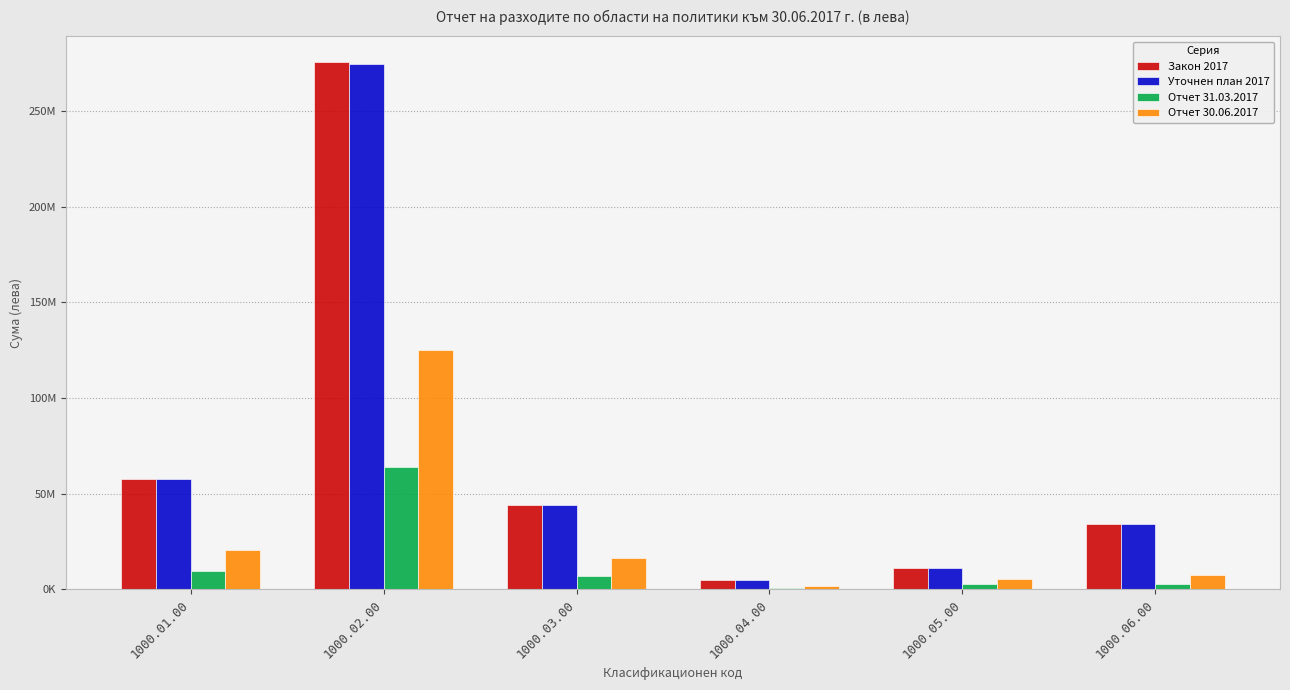

Rank the series at 1000.02.00 from highest to lowest value.

Закон 2017, Уточнен план 2017, Отчет 30.06.2017, Отчет 31.03.2017